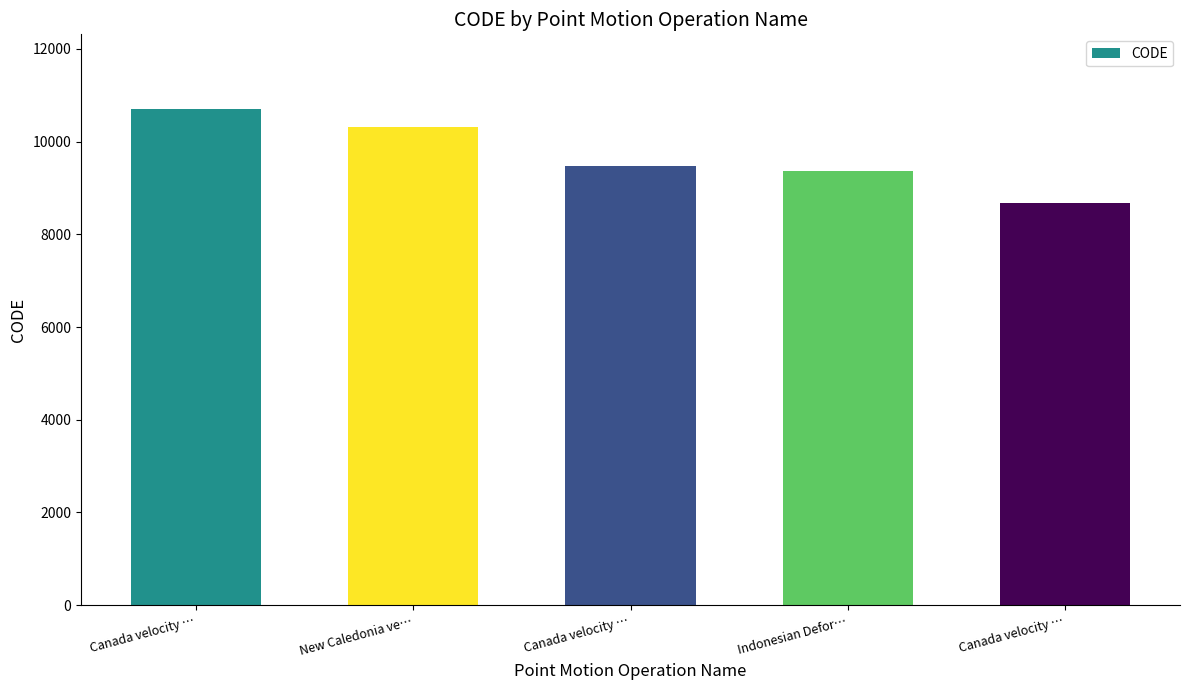

Are the bars horizontal?

No